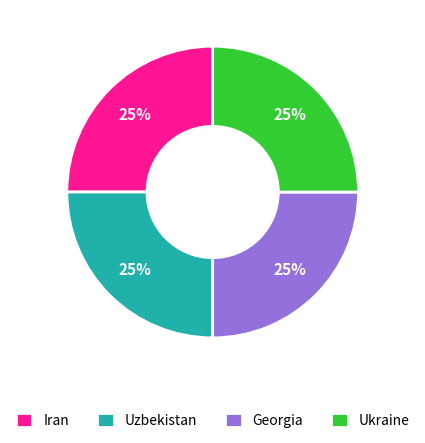

To the nearest percent, what portion does Ukraine represent?

25%